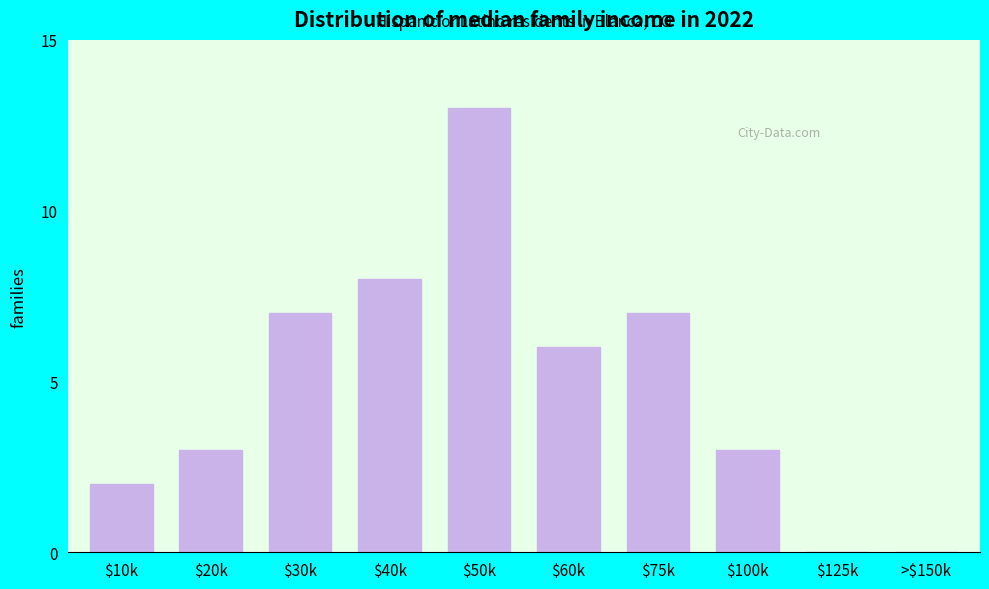

What is the sum of all values?

49